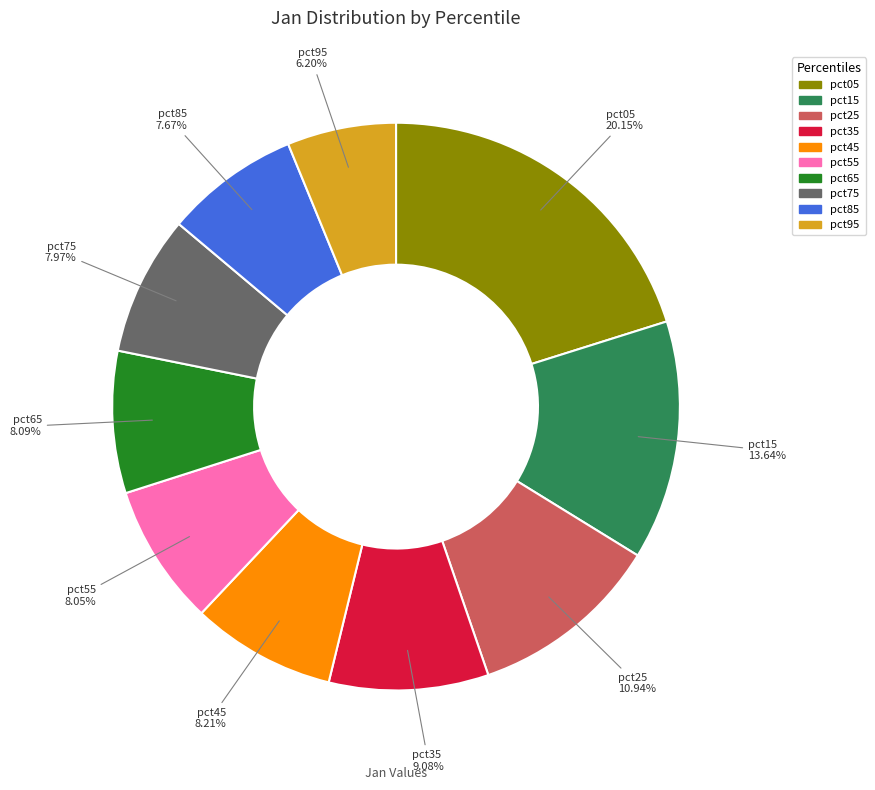

Which has a higher value, pct95 or pct05?

pct05